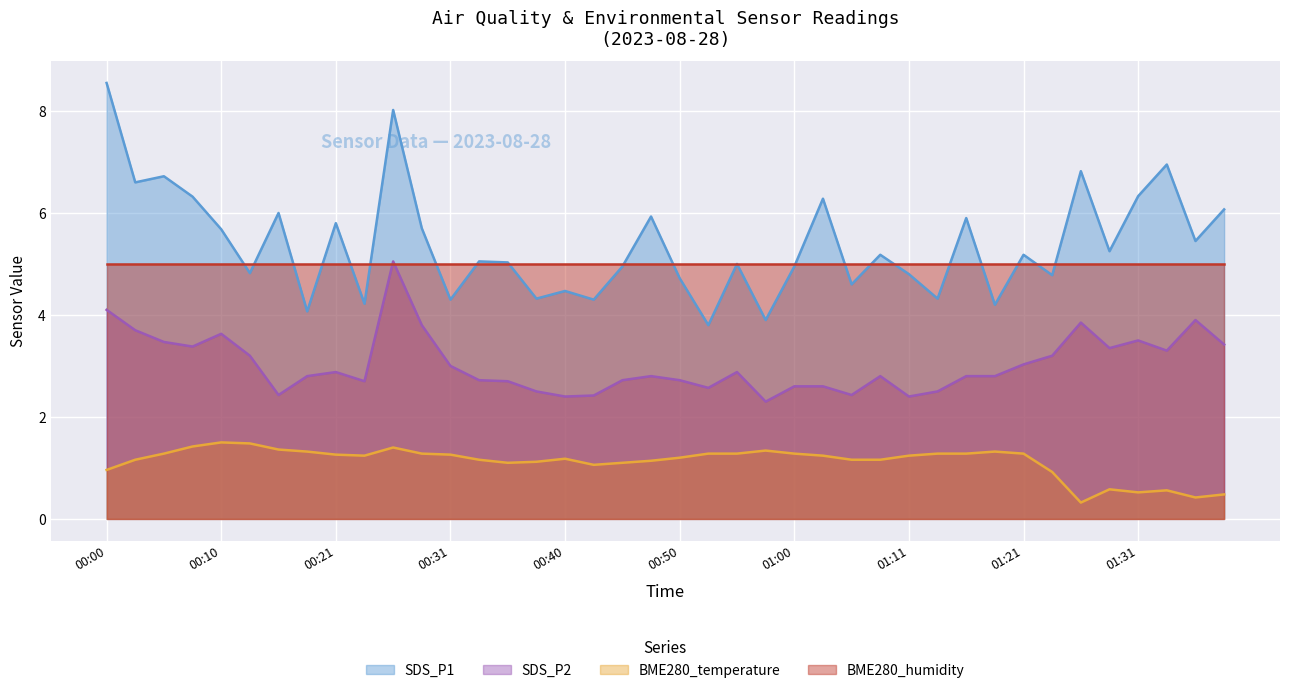

True or false: SDS_P1 and BME280_temperature cross at least once.

False